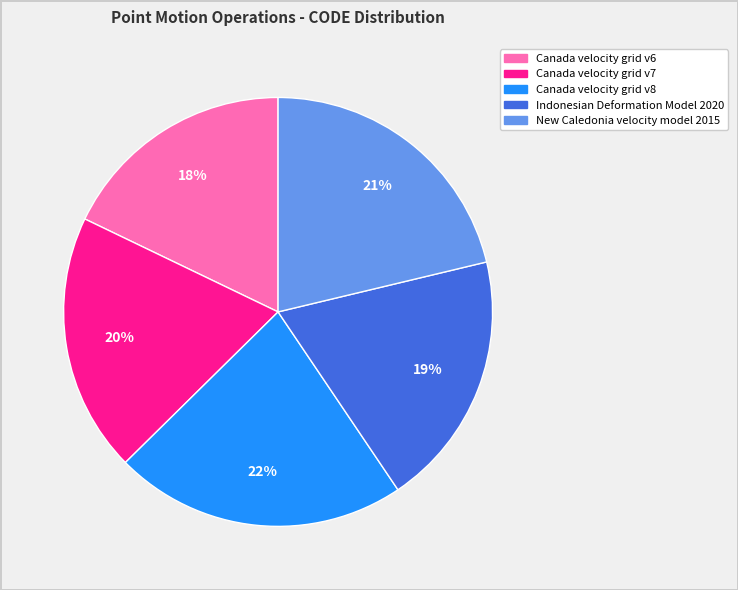

Which has a higher value, Canada velocity grid v7 or New Caledonia velocity model 2015?

New Caledonia velocity model 2015